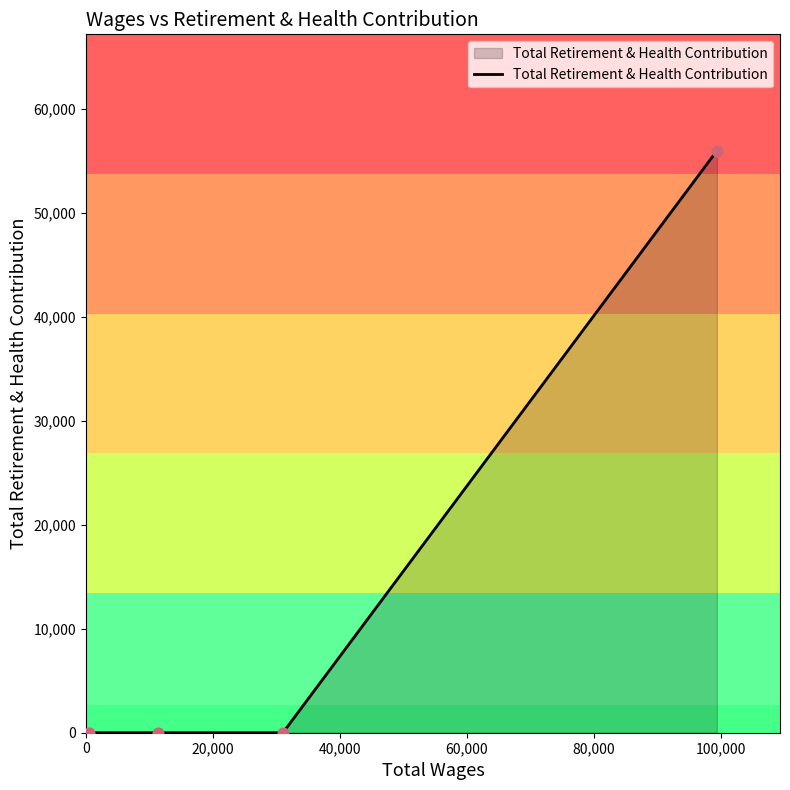

True or false: there are more than 1 points higher than both neighbors.

False